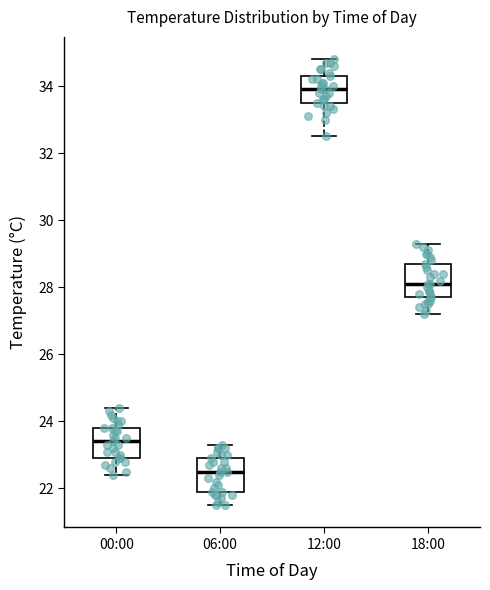

Where is the upper edge of the box for 18:00 on the y-axis? The values are not printed on the chart, so give them approximately, as read against the axis.

28.8